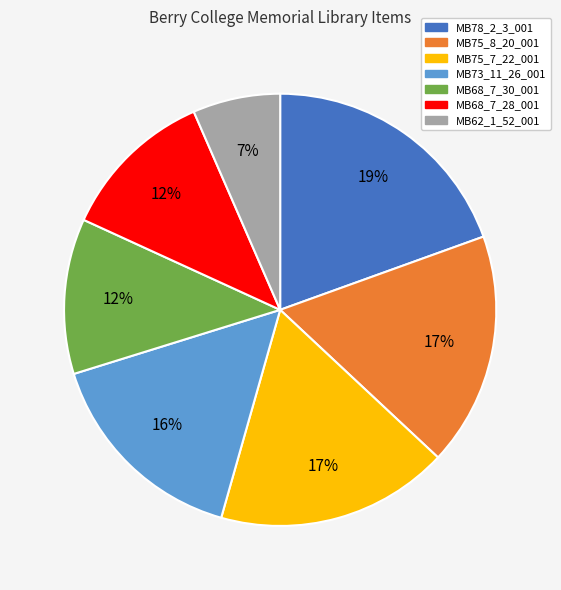

Which category has the smallest portion of the pie?

MB62_1_52_001